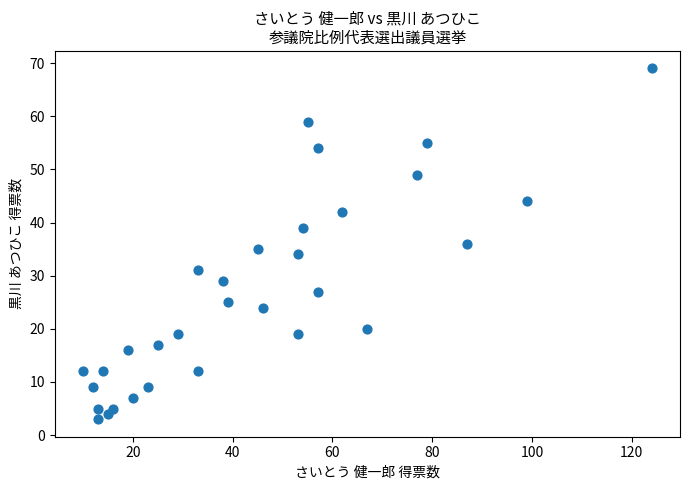

What is the range of Y values (max minus min)?

66